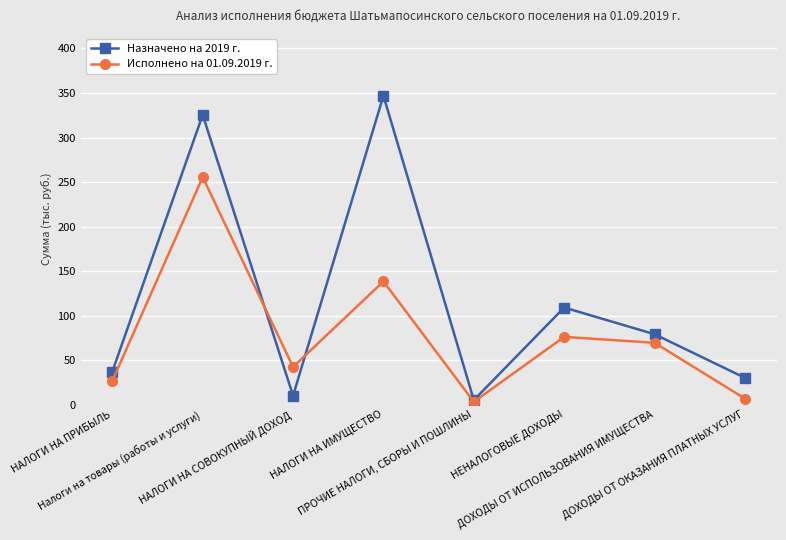

How many interior local peaks does the Назначено на 2019 г. series have?

3